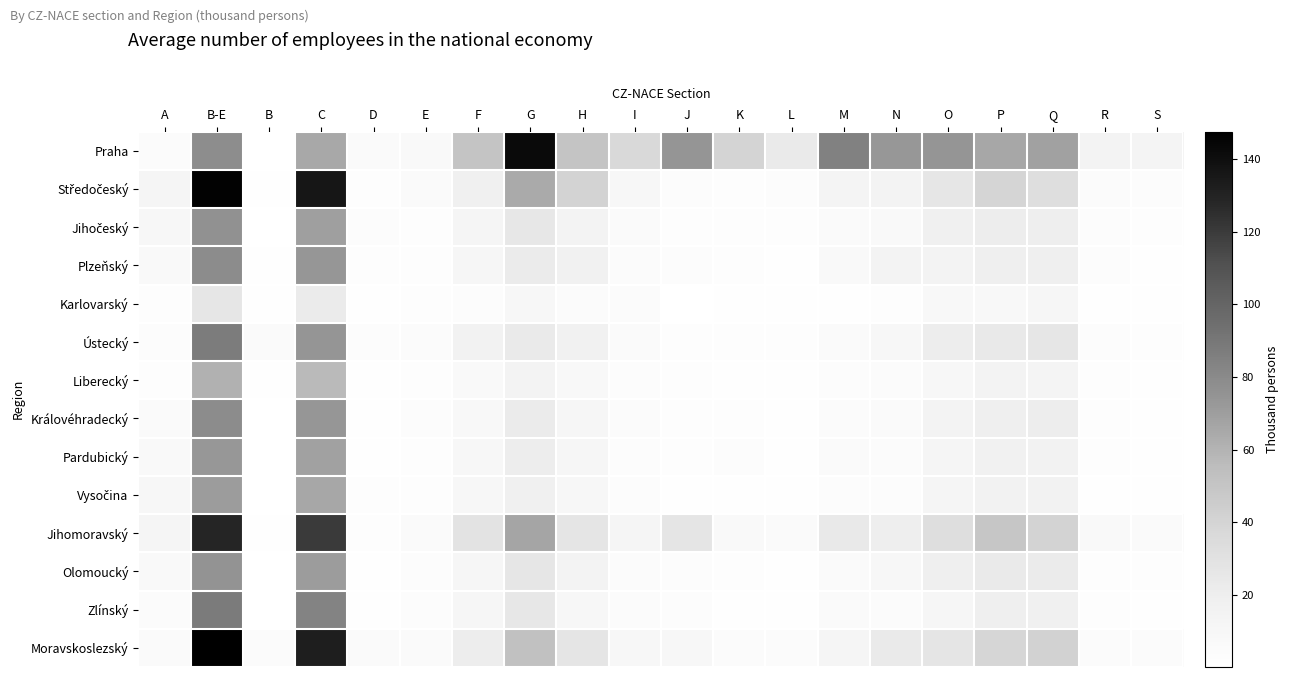

Between B and N, which series saw the biggest shift?

Praha